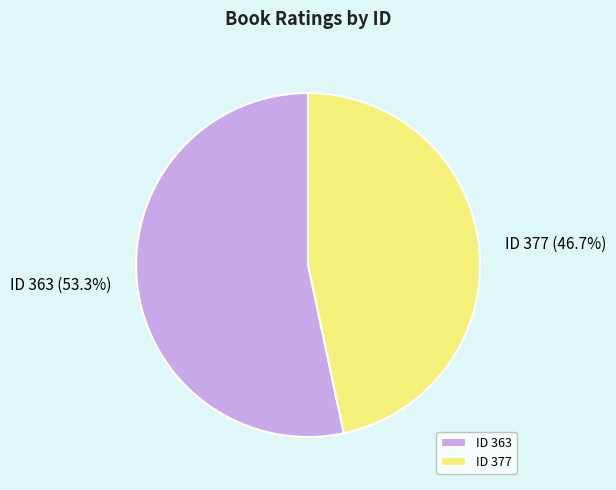

To the nearest percent, what is the average slice percentage?

50%